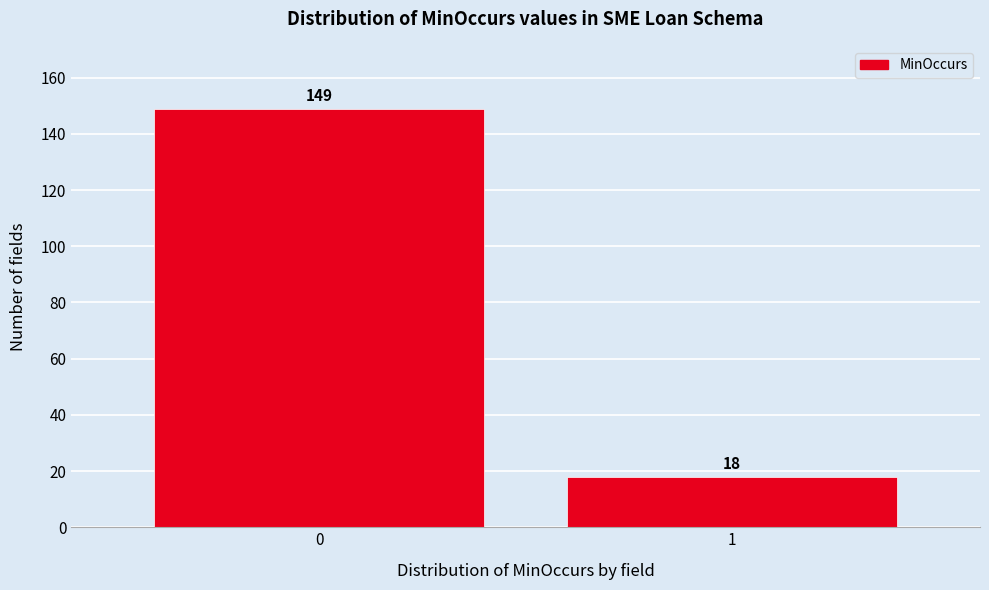

Reading left to right, extract all data points from this chart.

0=149	1=18